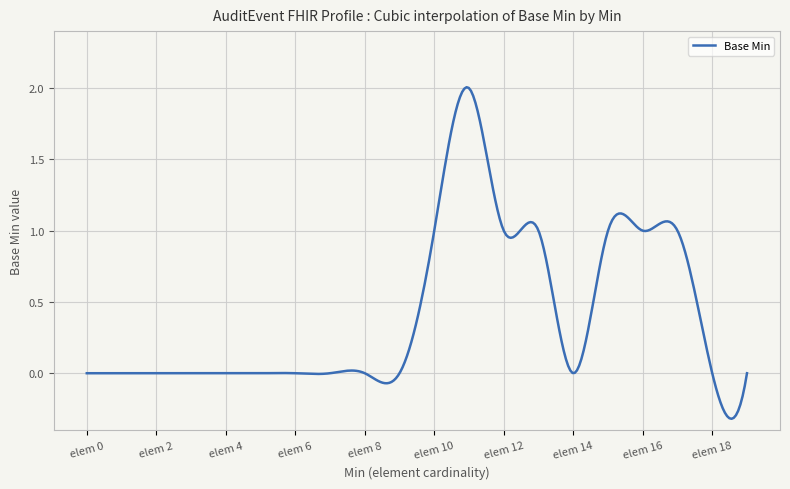

What is the greatest value displayed?

2.0